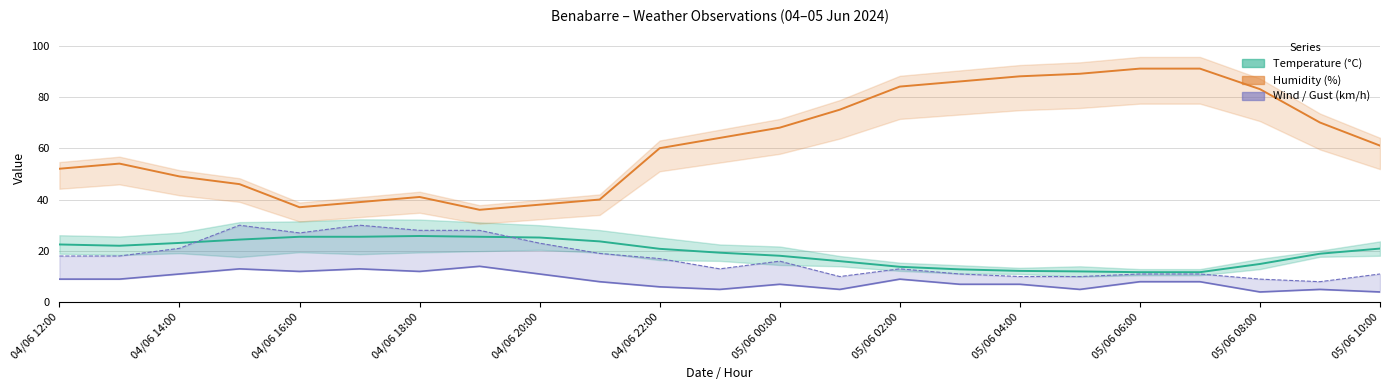

How many lines are shown in the chart?

4